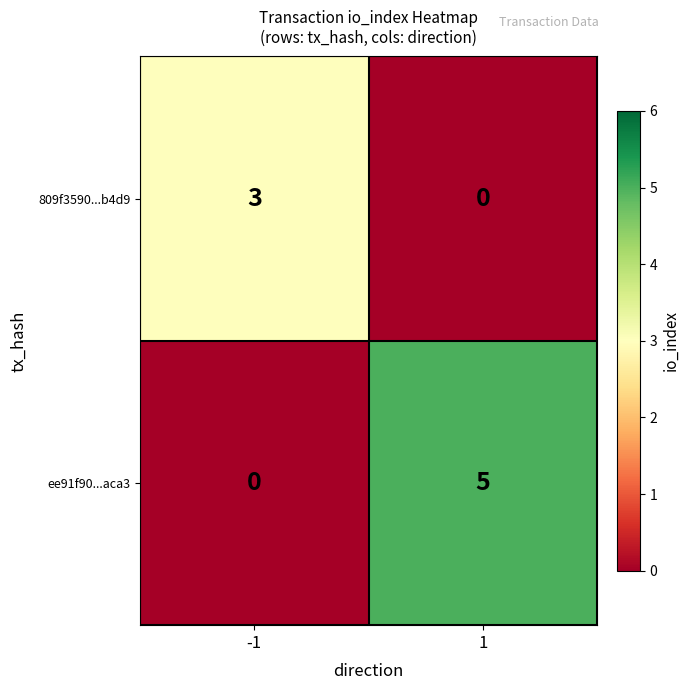

Is the value of 809f3590...b4d9 at -1 greater than the value of ee91f90...aca3 at 1?

No